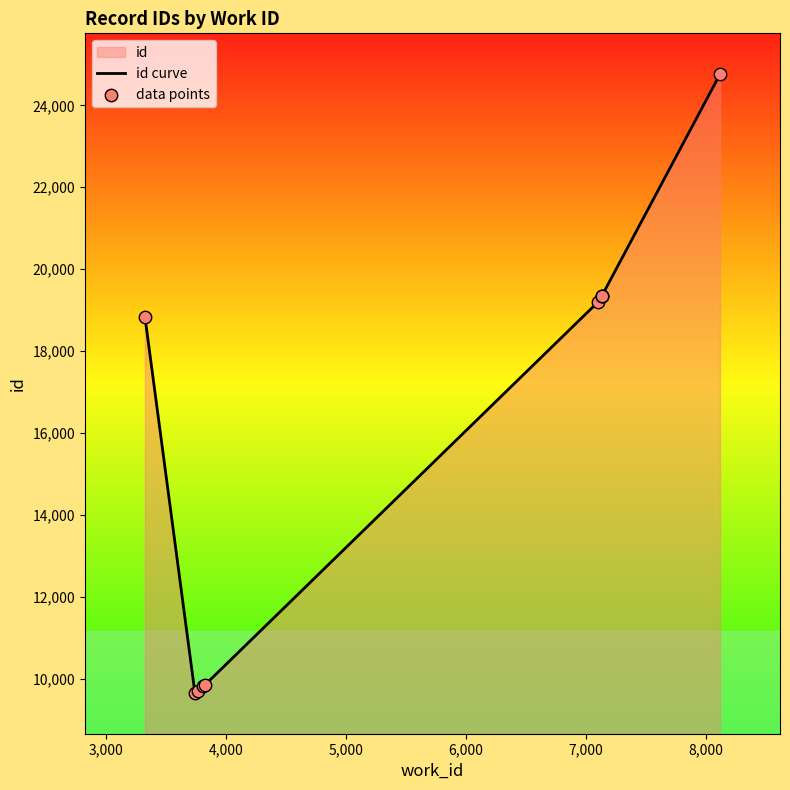

Which series contains the highest Y value?

id curve